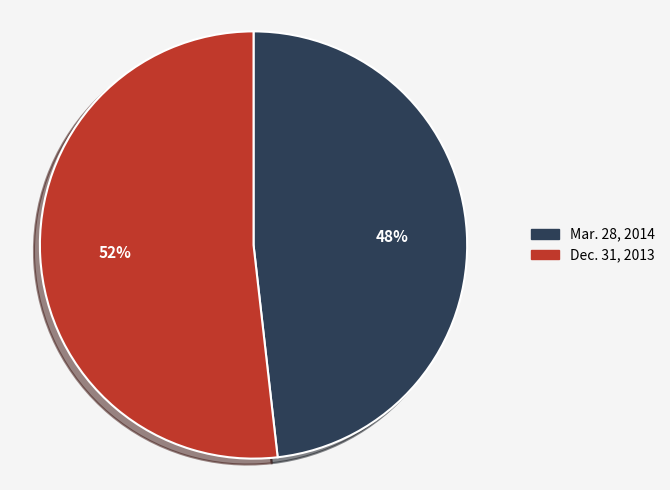

To the nearest percent, what is the difference between the largest and smallest slice percentages?

4%